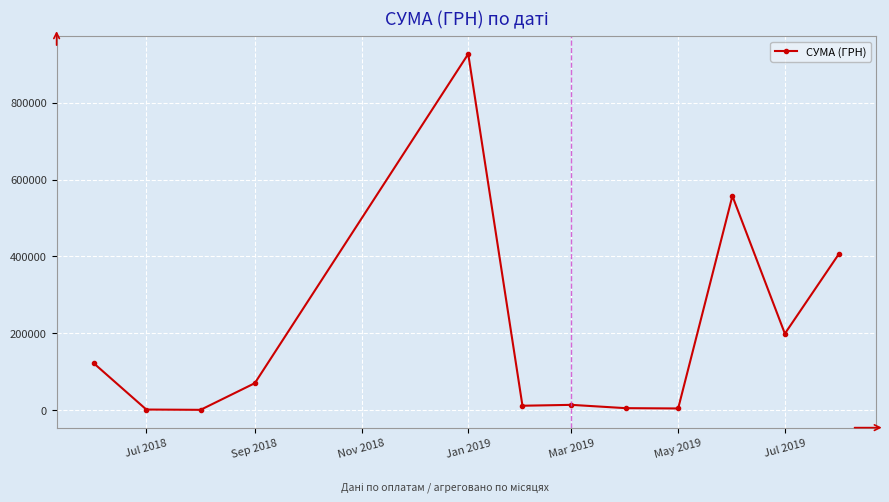

What is the greatest value displayed?

927060.7